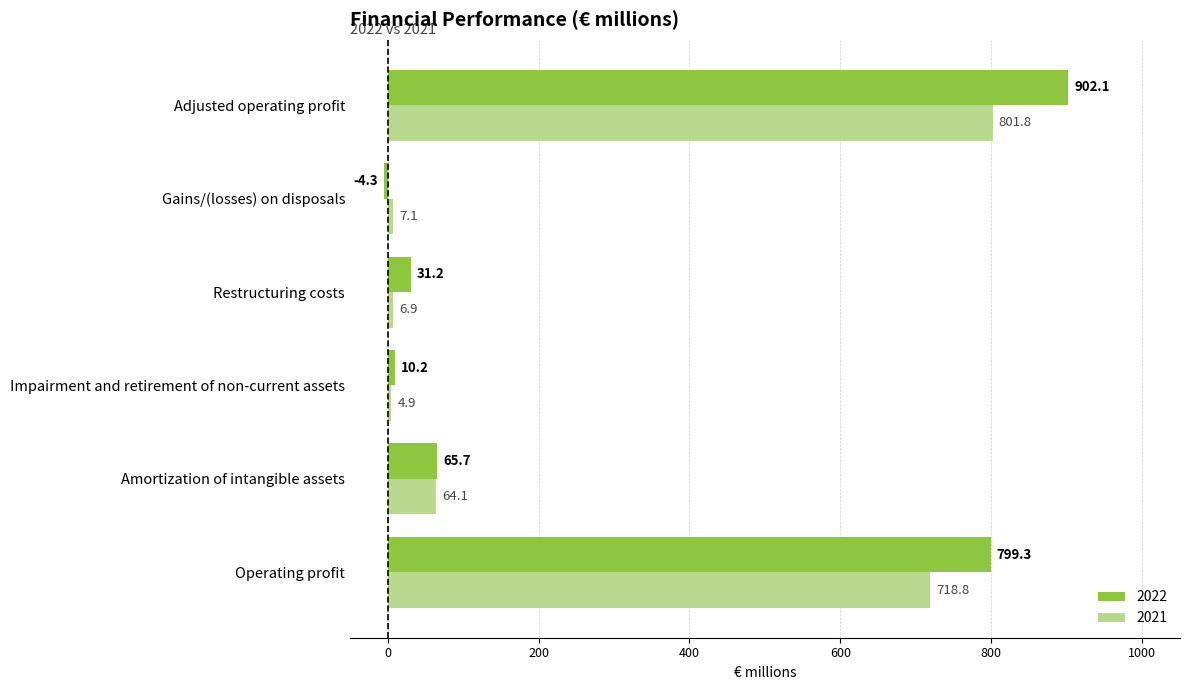

What is the spread (max minus min) of values at Operating profit?

80.5